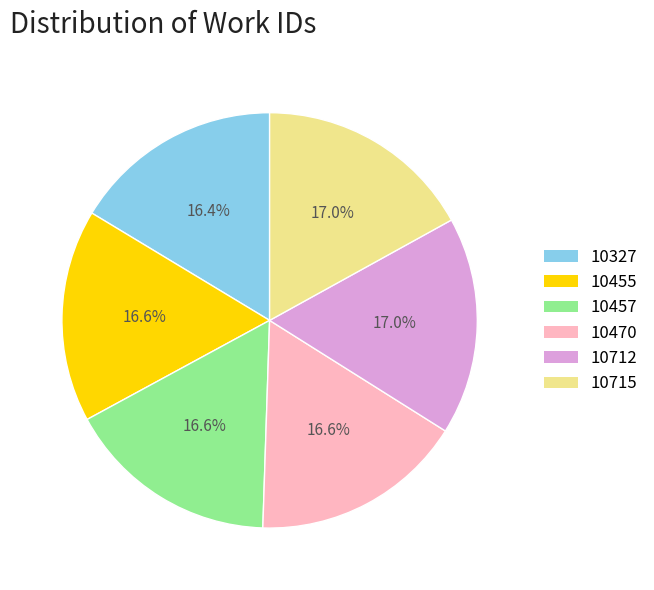

How many slices are in this pie chart?

6